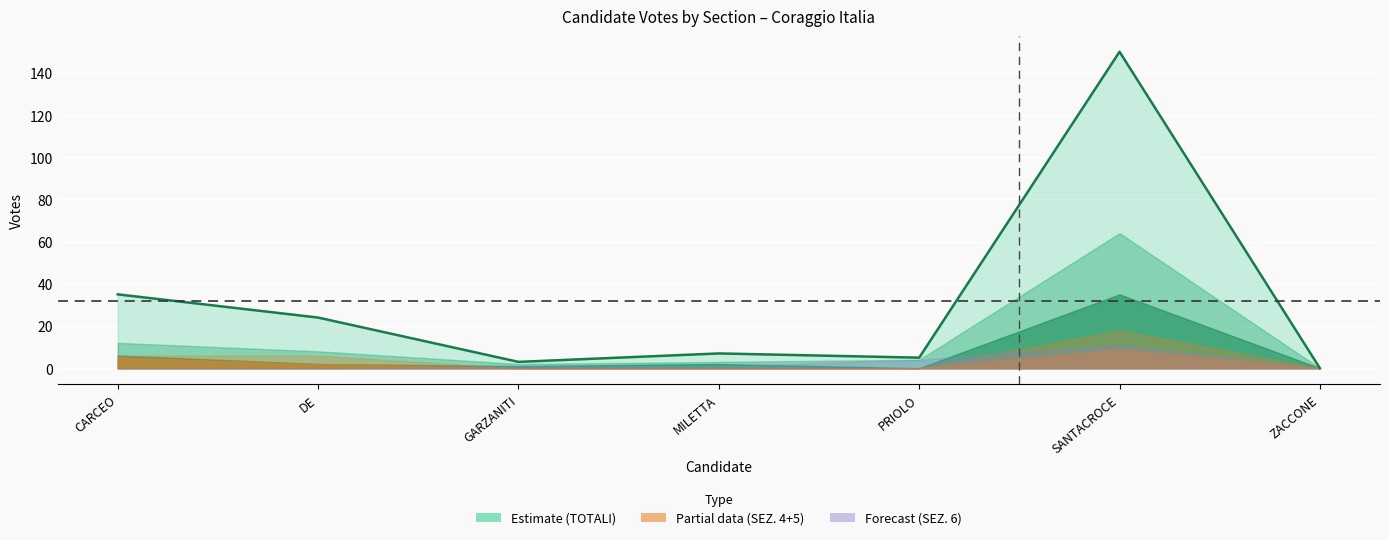

In SEZ. 7, how many points are higher than both neighbors (excluding endpoints)?

1